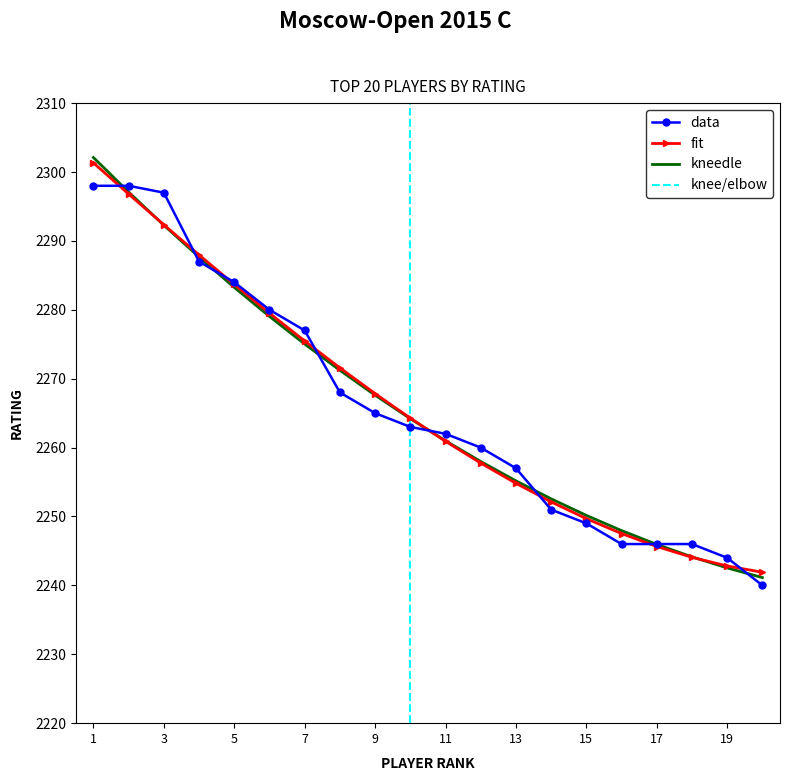

Reading right to left, extract all data points from this chart.

2240	2244	2246	2246	2246	2249	2251	2257	2260	2262	2263	2265	2268	2277	2280	2284	2287	2297	2298	2298